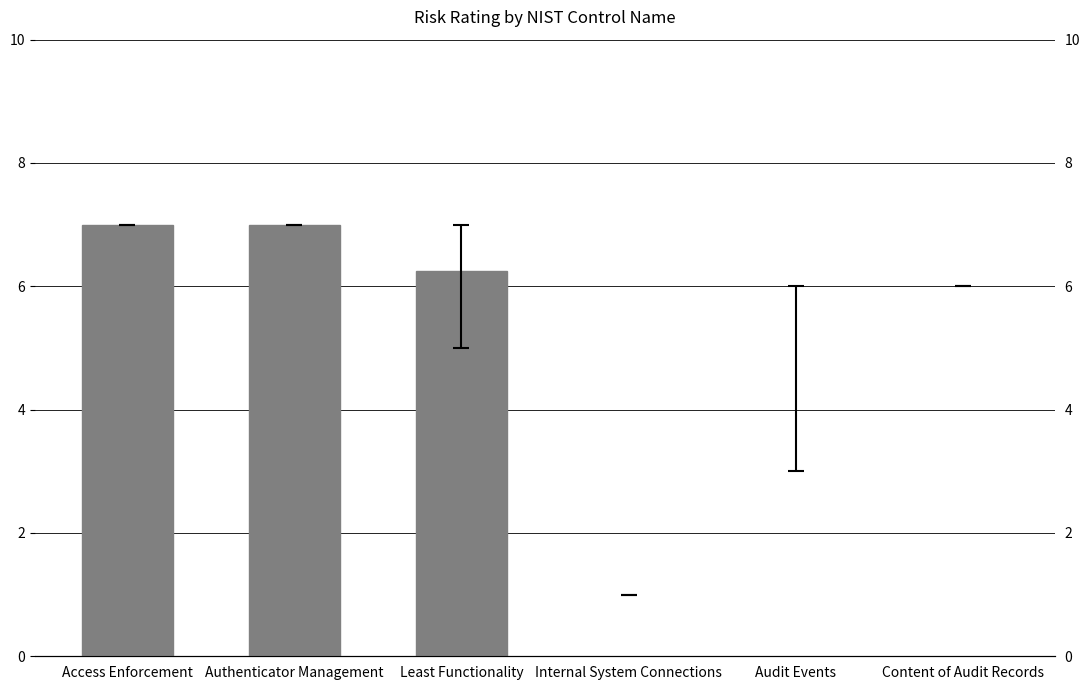

Where is the data nearest to the value 4?

Audit Events